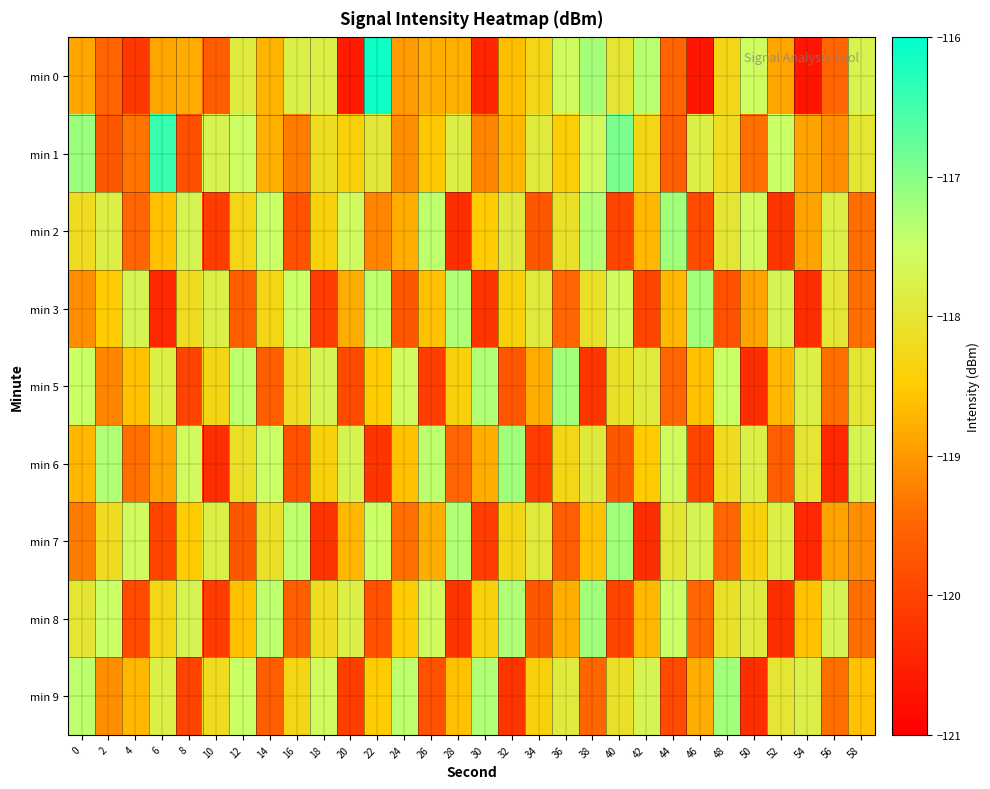

Which series has the largest total across all categories?

min 1